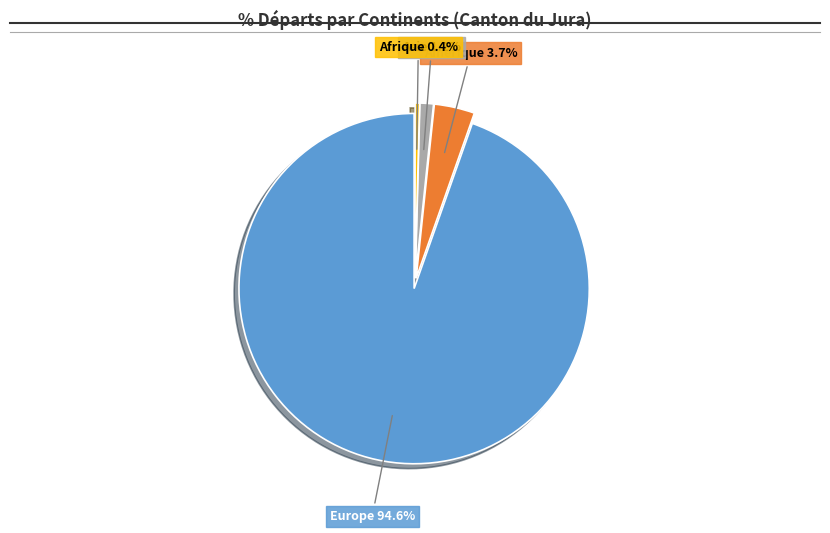

Does any single category account for the majority?

Yes